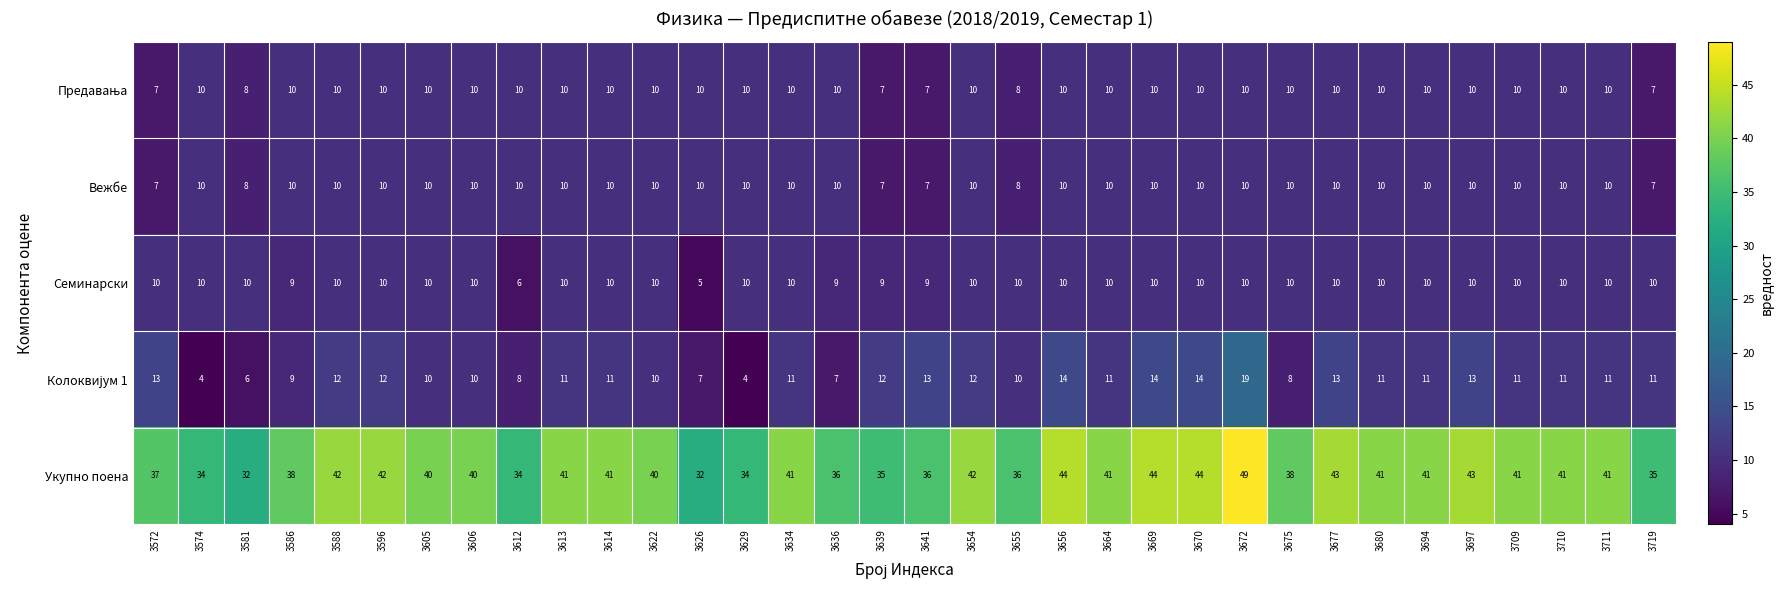

Read the Вежбе value at 3656.

10